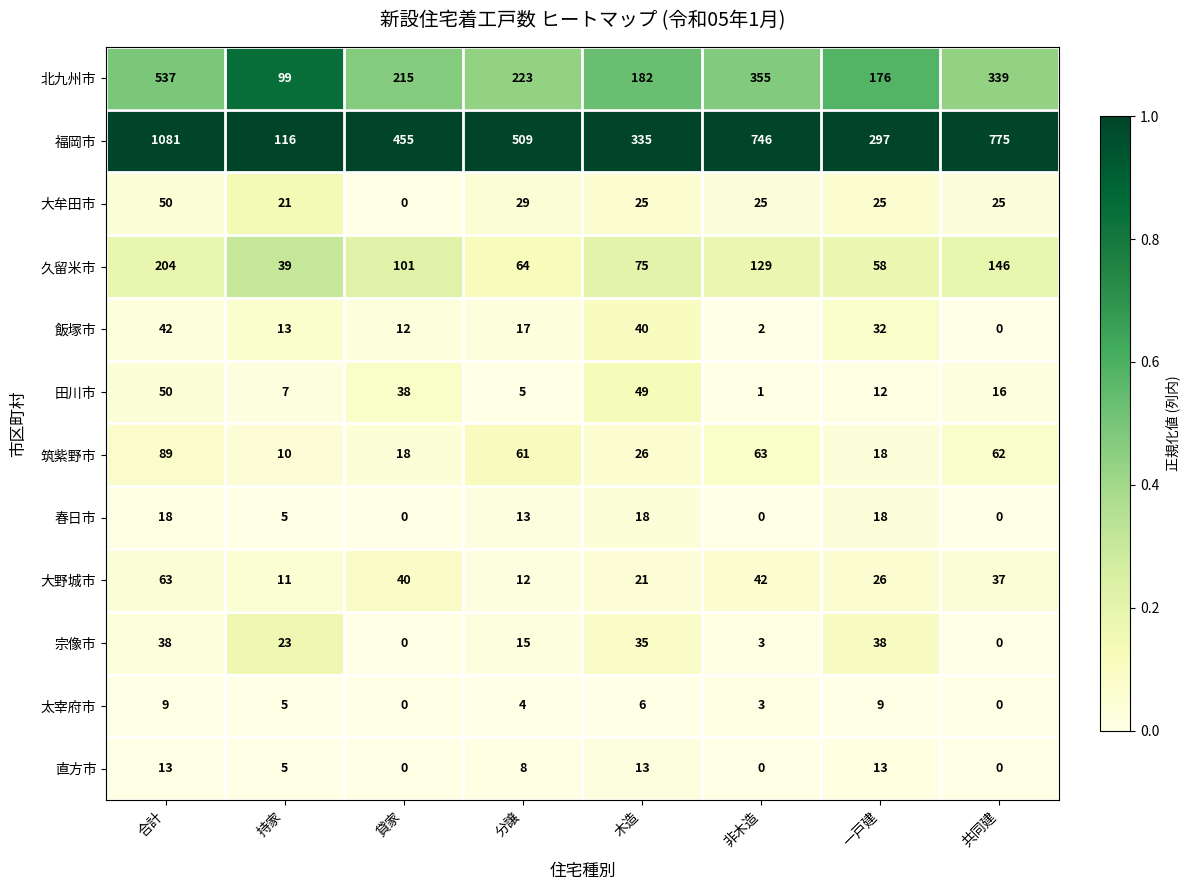

Rank the series at 木造 from highest to lowest value.

福岡市, 北九州市, 久留米市, 田川市, 飯塚市, 宗像市, 筑紫野市, 大牟田市, 大野城市, 春日市, 直方市, 太宰府市